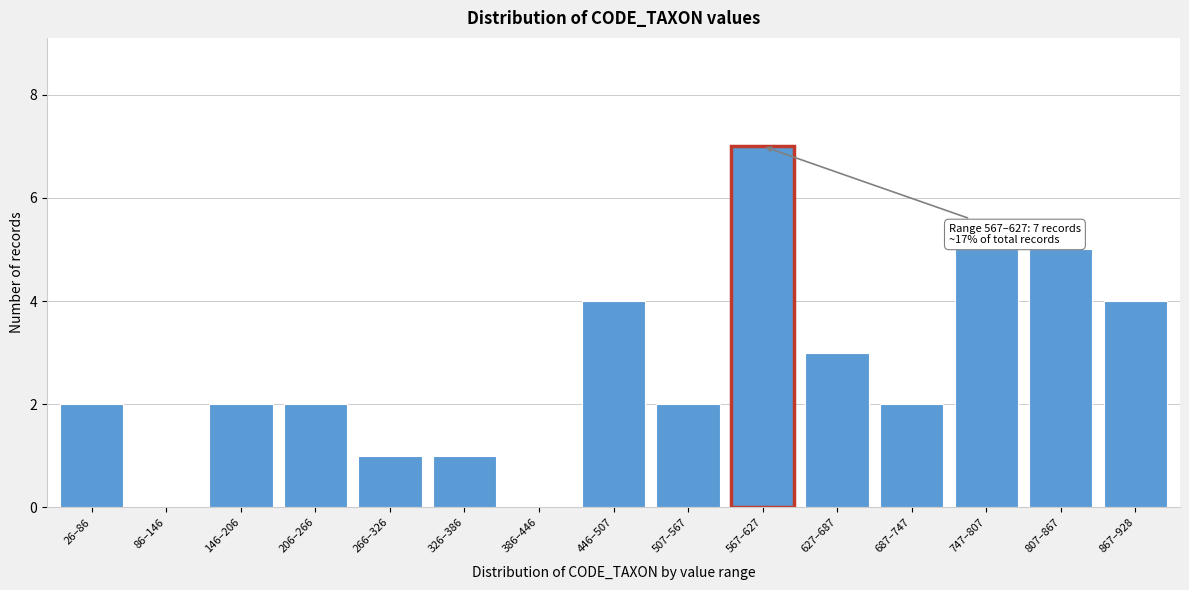

Reading right to left, transcribe all the data shown in this chart.

867–928=4	807–867=5	747–807=5	687–747=2	627–687=3	567–627=7	507–567=2	446–507=4	386–446=0	326–386=1	266–326=1	206–266=2	146–206=2	86–146=0	26–86=2